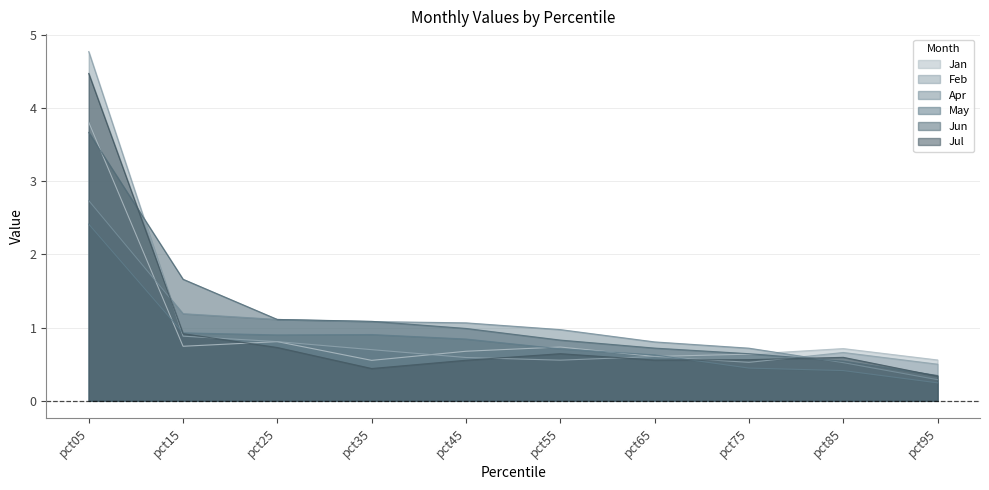

What is the approximate value of Apr at pct15?

1.2